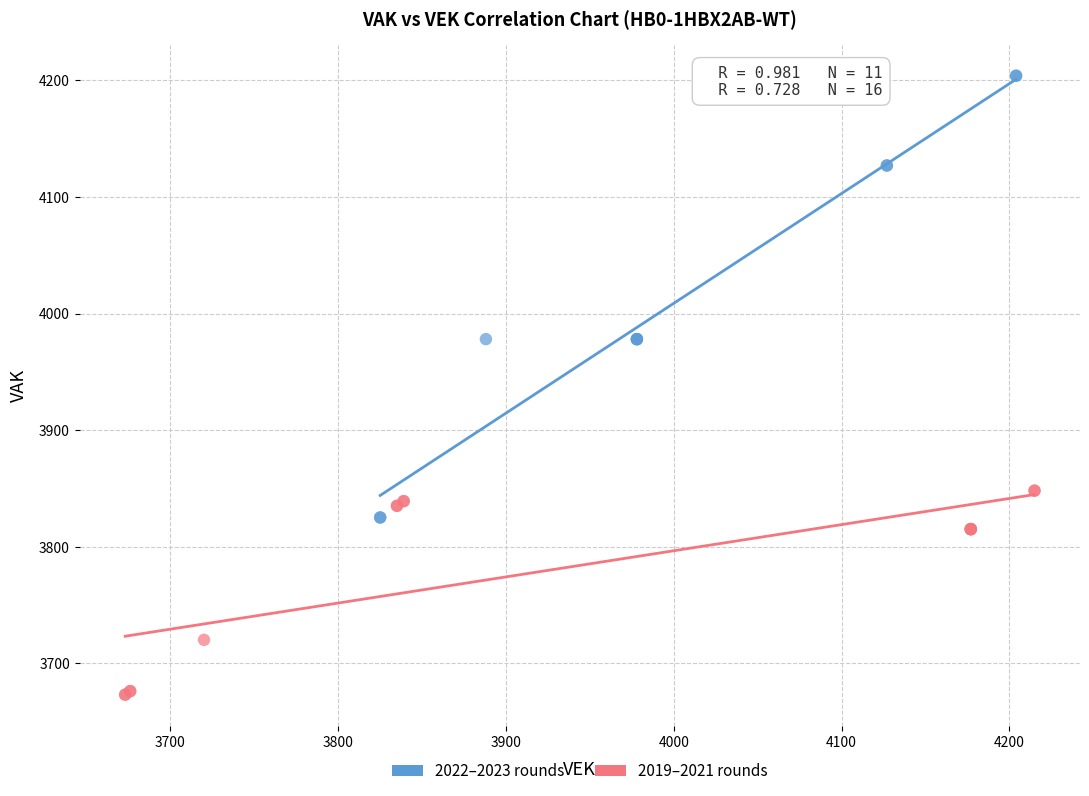

Which series contains the lowest Y value?

2019–2021 rounds